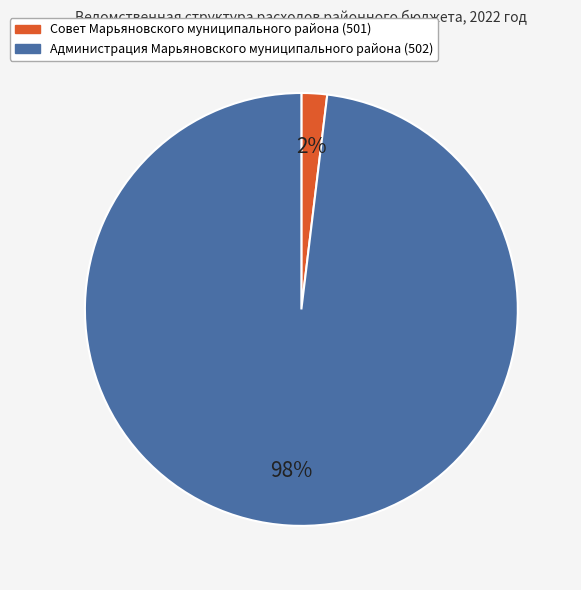

Is there a majority slice in this chart?

Yes